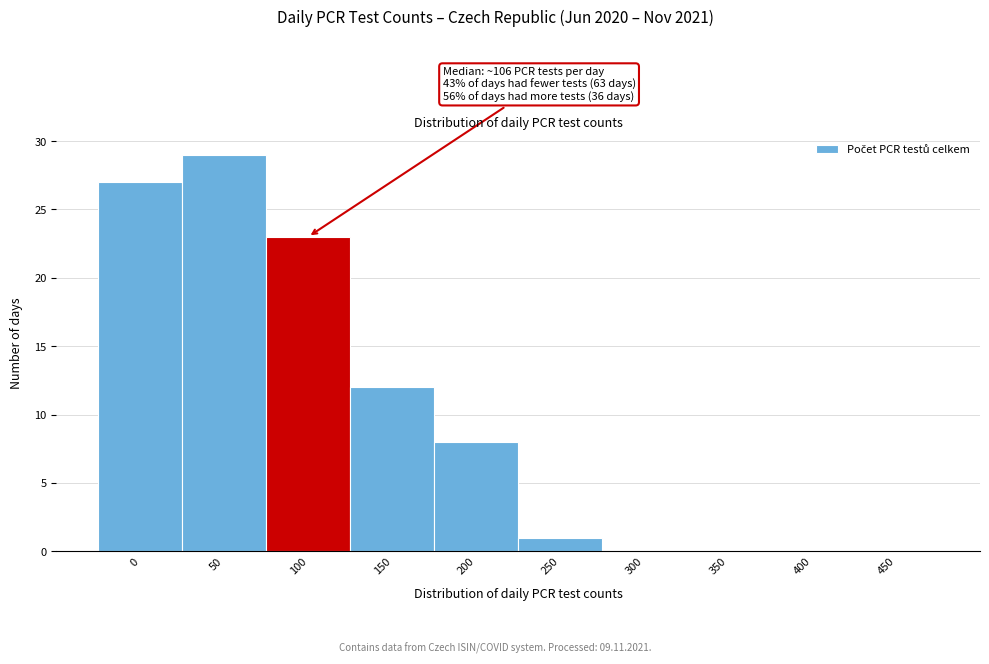

Reading left to right, list all the values displayed in this chart.

0=27	50=29	100=23	150=12	200=8	250=1	300=0	350=0	400=0	450=0